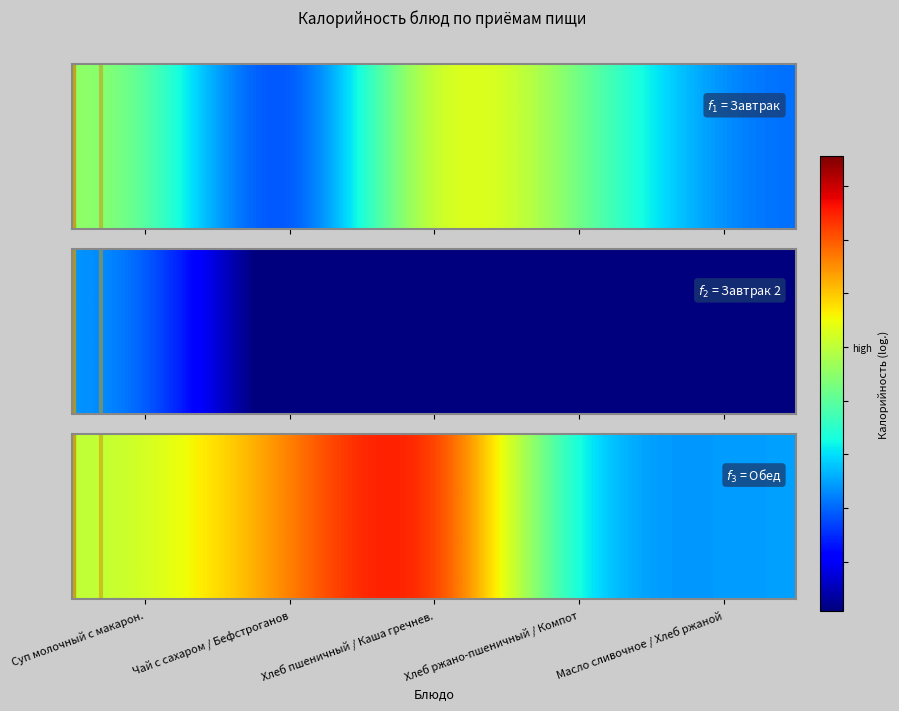

At how many categories does at least one series exceed 200?

1